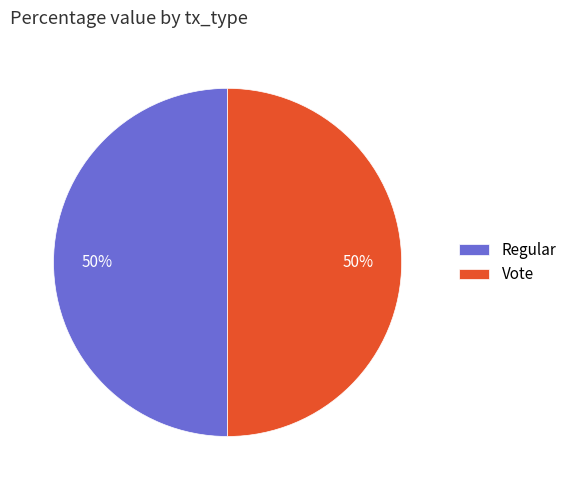

What is the ratio of the value at Vote to the value at Regular?

1.0